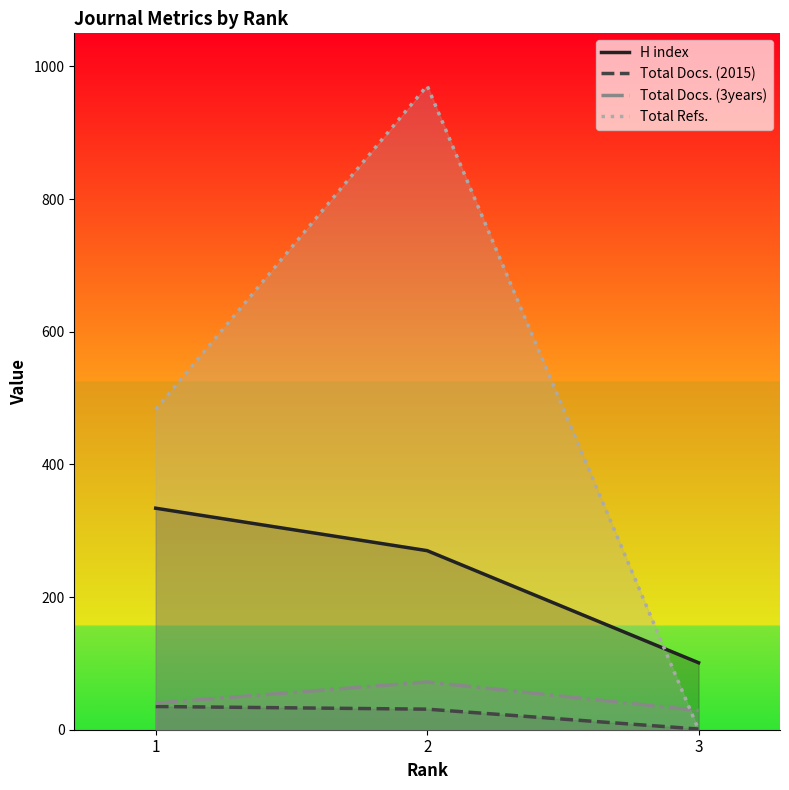

Between 2 and 1, which is larger?

1